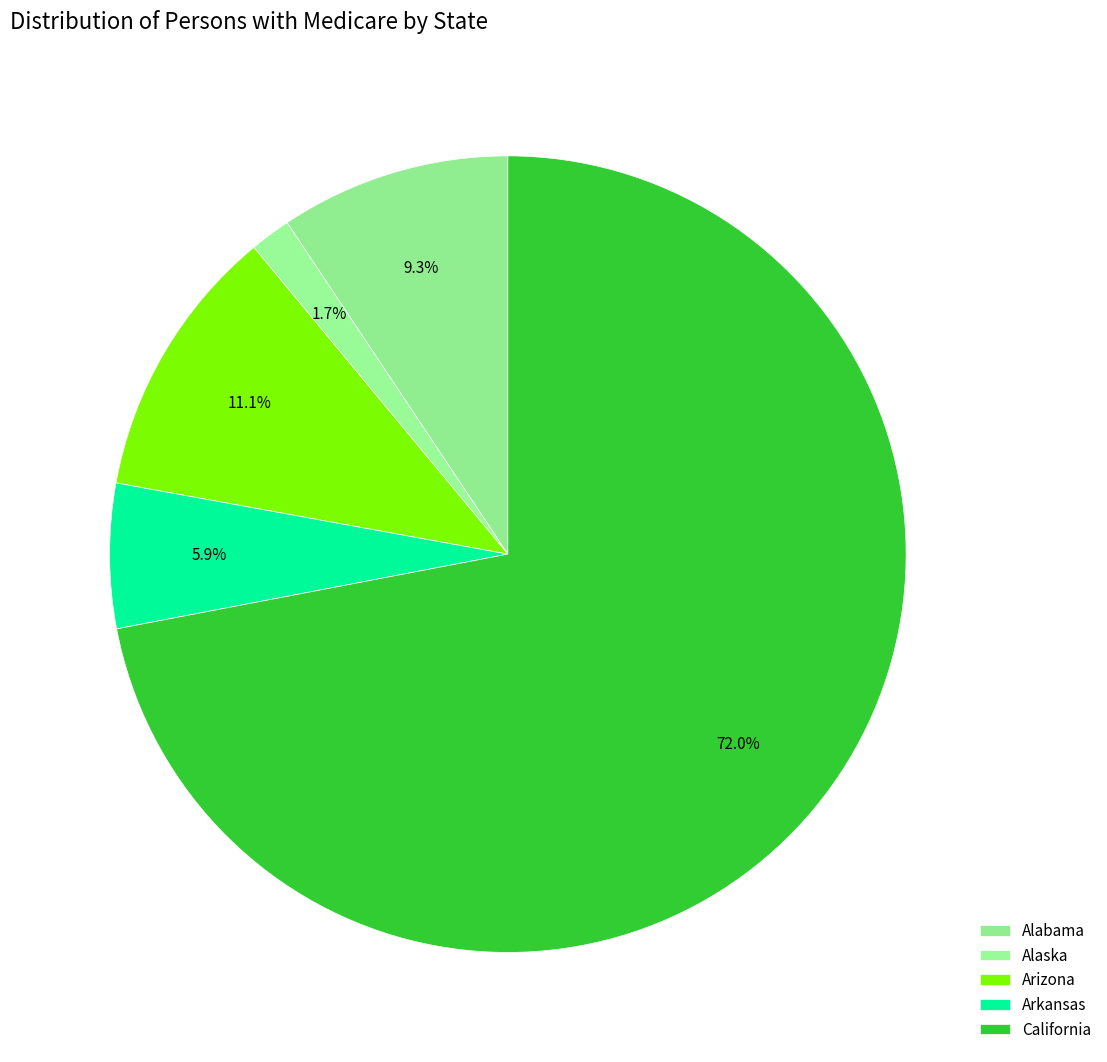

Count the number of slices in the pie.

5